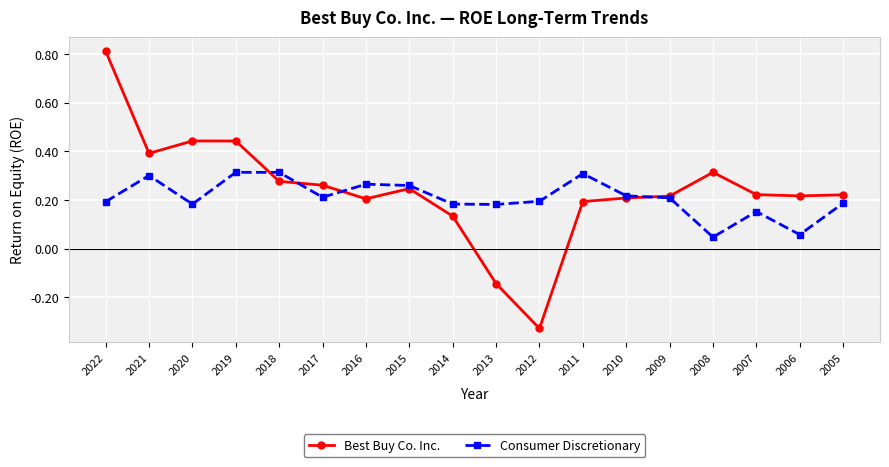

Is it true that Consumer Discretionary equals 0.4 at 2015?

False